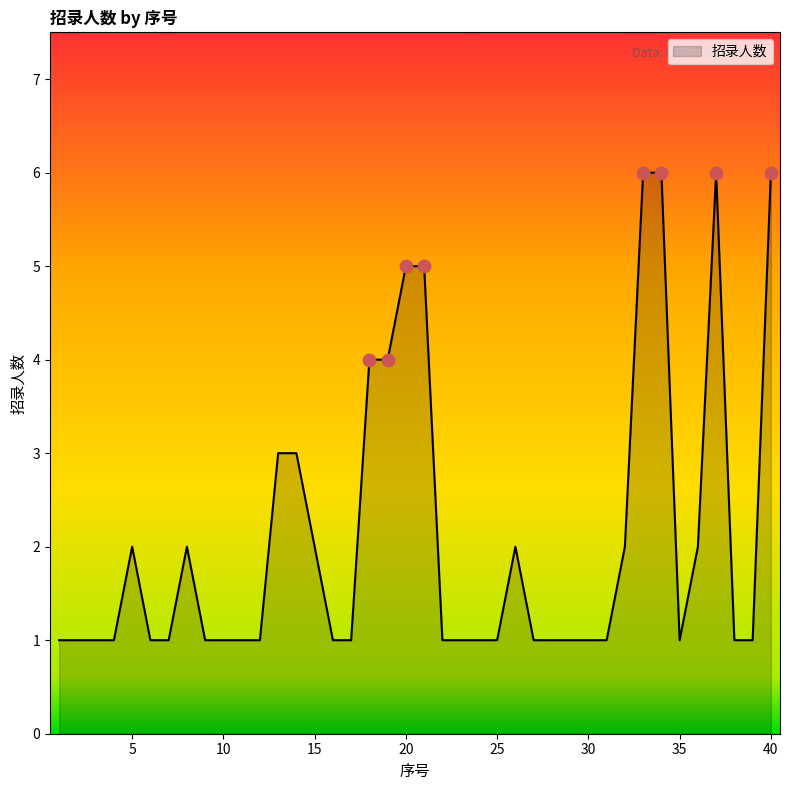

What is the difference between the maximum and minimum values?

5